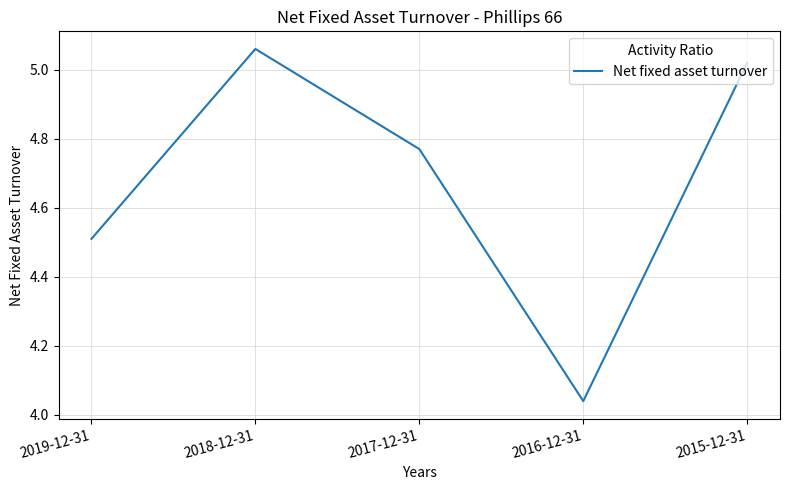

What is the sum of the values at 2016-12-31 and 2017-12-31?

8.8